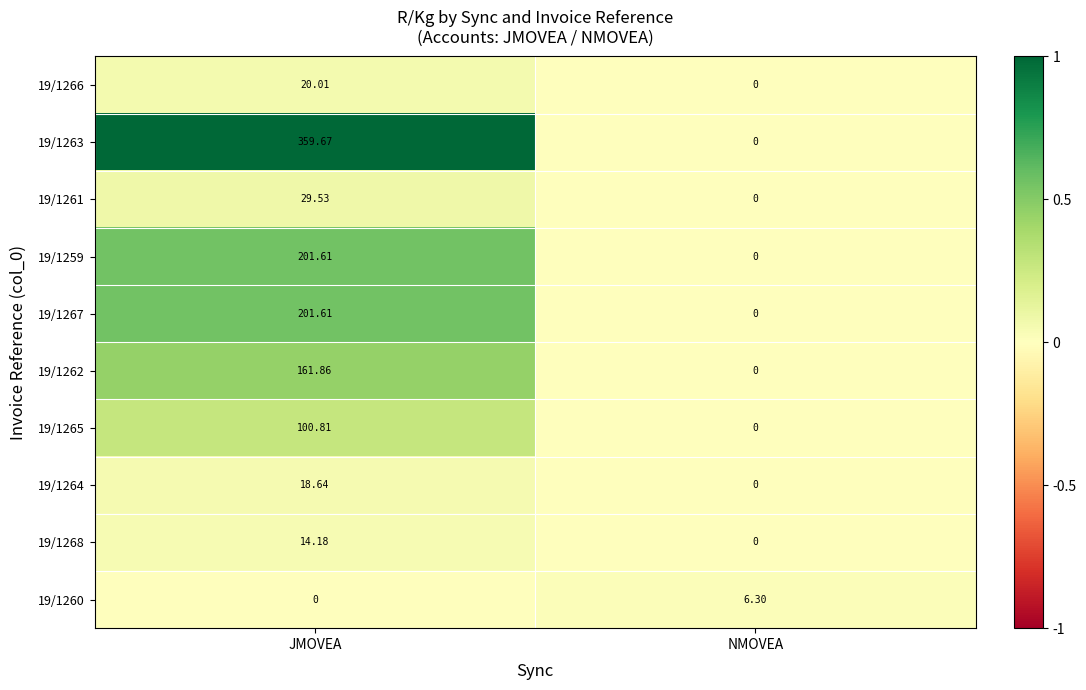

At which category is the sum across all series the highest?

JMOVEA